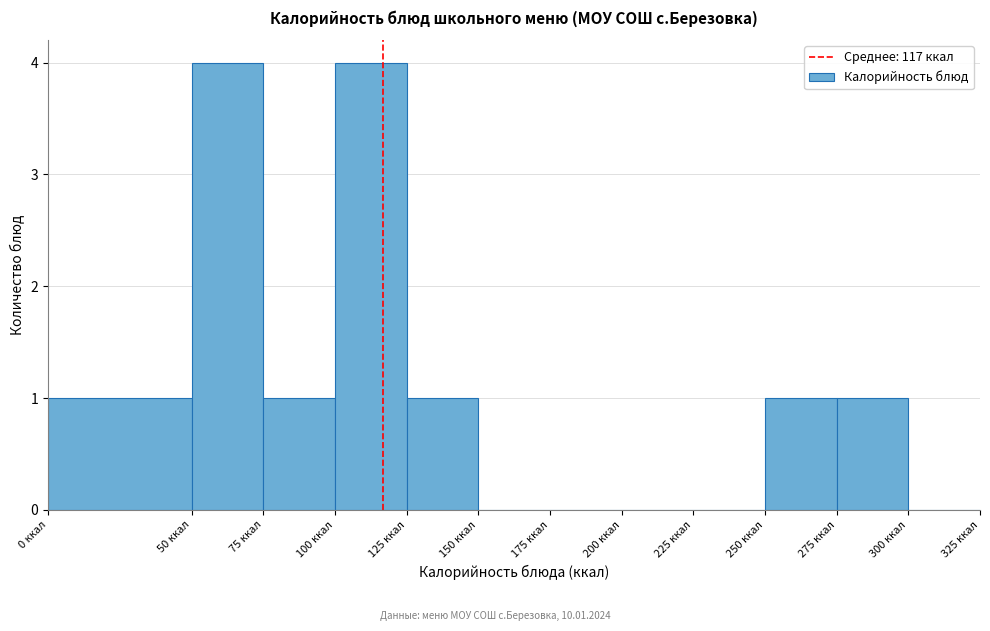

Reading left to right, transcribe this chart: for each bar, give the range it covers on the x-axis and its height. The values are not printed on the chart, so give them approximately, as read against the axis.

0 to 50: 1
50 to 75: 4
75 to 100: 1
100 to 125: 4
125 to 150: 1
150 to 175: 0
175 to 200: 0
200 to 225: 0
225 to 250: 0
250 to 275: 1
275 to 300: 1
300 to 325: 0